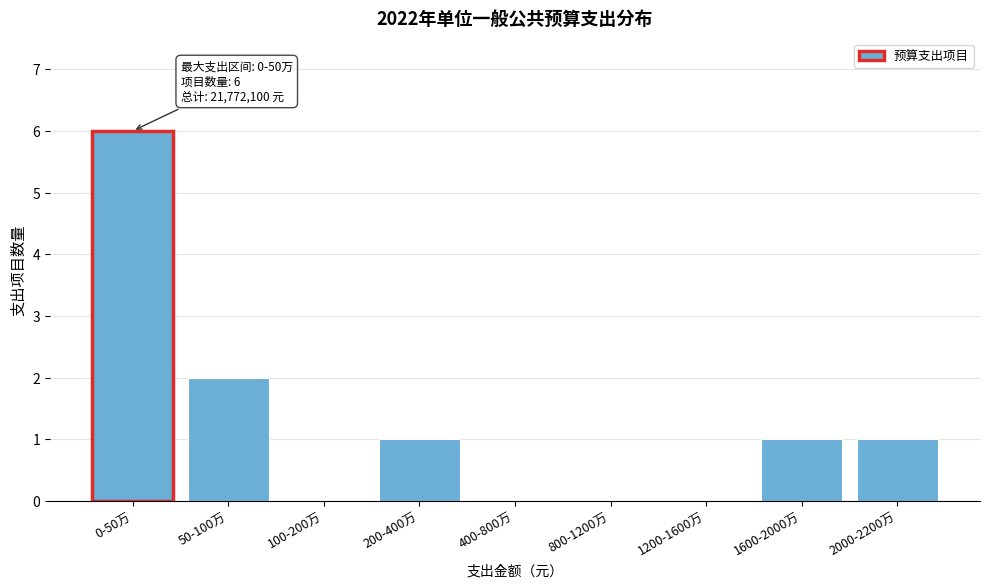

Reading left to right, transcribe all the data shown in this chart.

0-50万=6	50-100万=2	100-200万=0	200-400万=1	400-800万=0	800-1200万=0	1200-1600万=0	1600-2000万=1	2000-2200万=1